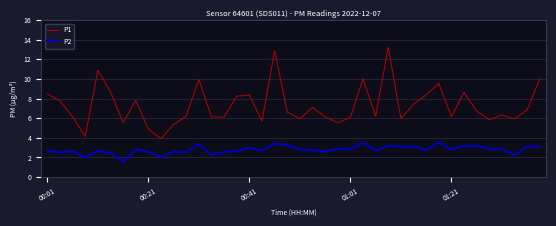

Which series has the widest spread of values?

P1